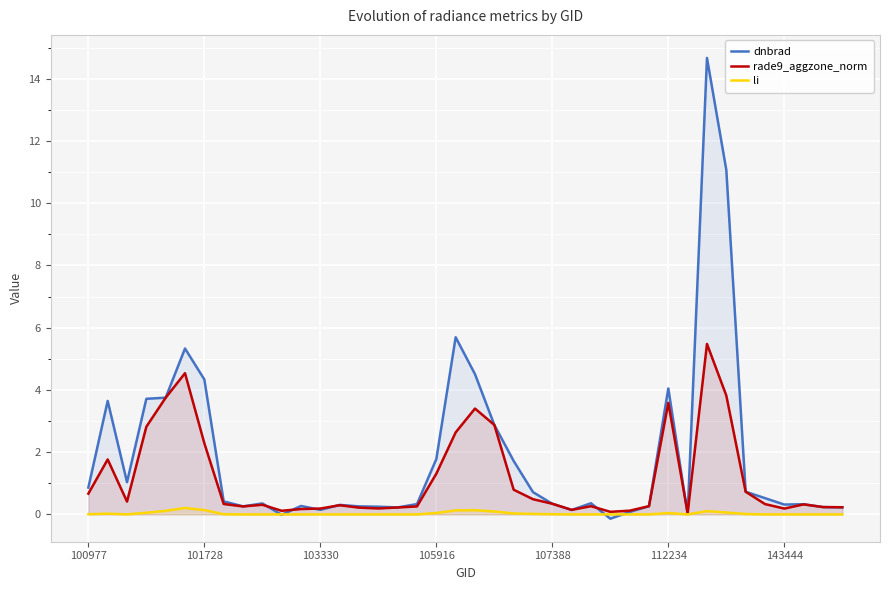

What is the average value of the rade9_aggzone_norm series?

1.2